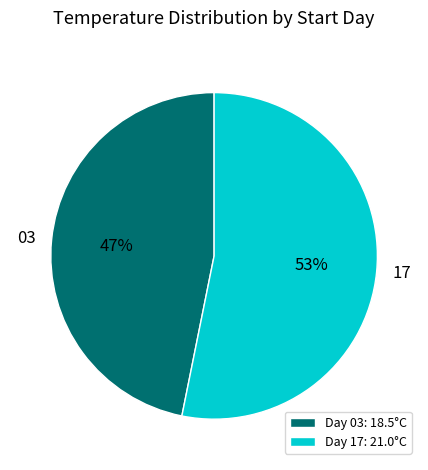

True or false: 03 accounts for 47% of the total.

True